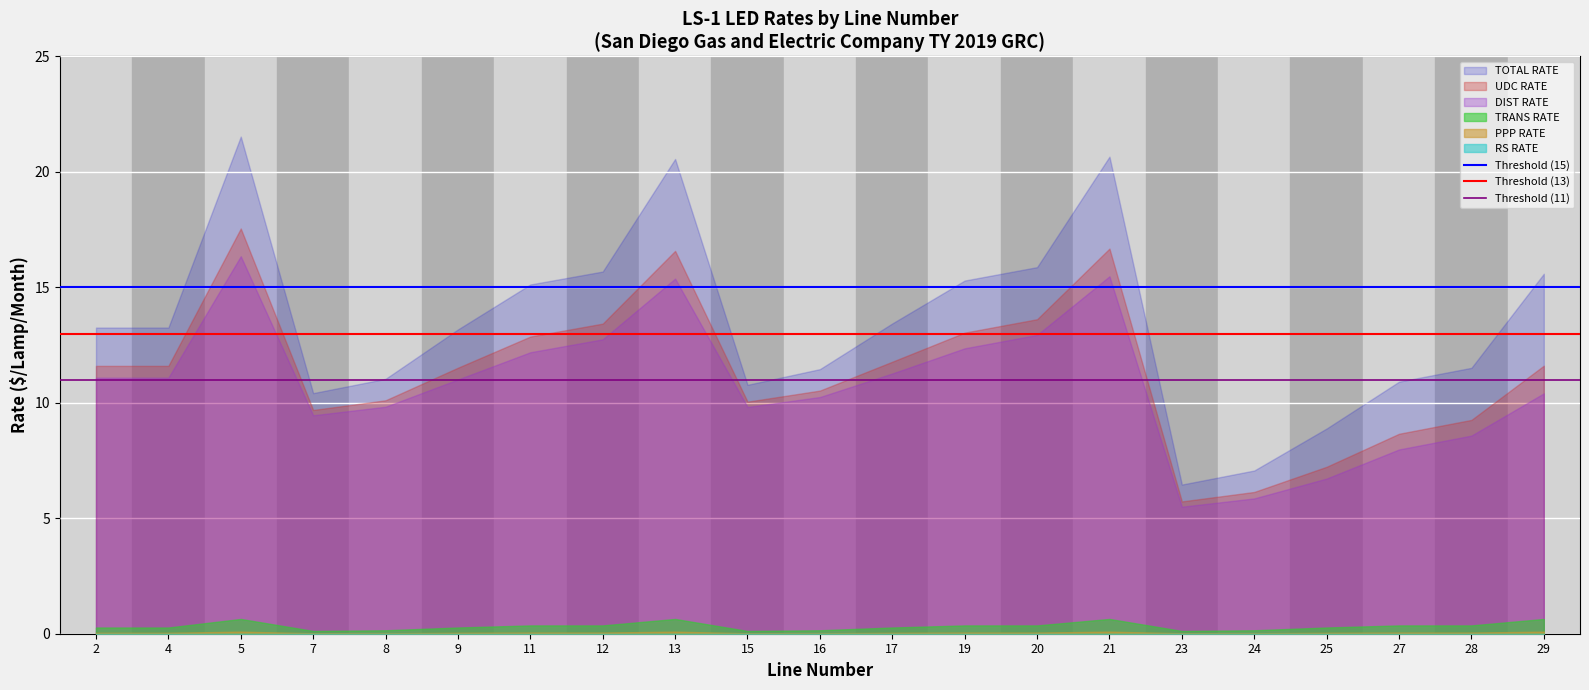

What is the lowest value of the UDC RATE series?

5.7